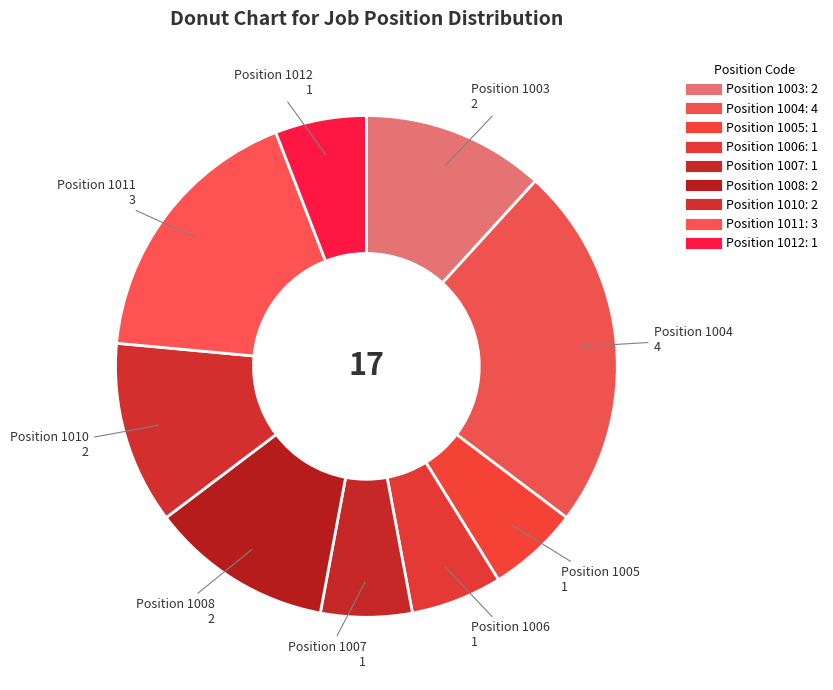

How many slices are in this pie chart?

9